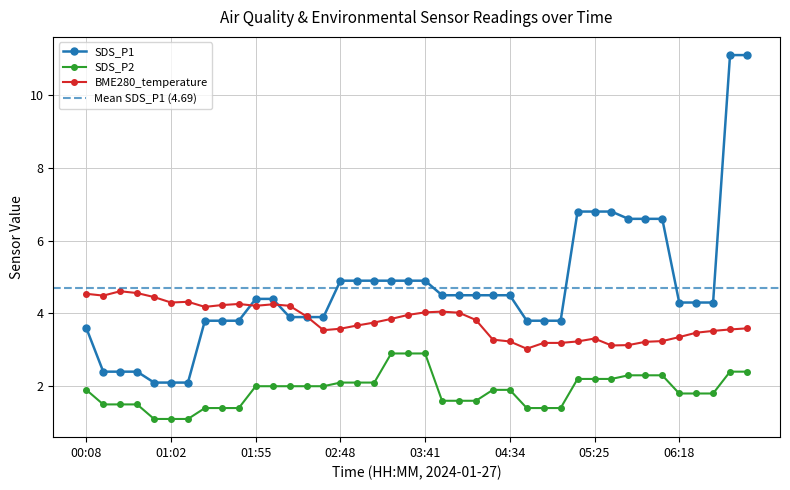

Reading right to left, extract all data points from this chart.

BME280_temperature: 3.6	3.6	3.5	3.5	3.4	3.2	3.2	3.1	3.1	3.3	3.2	3.2	3.2	3.0	3.2	3.3	3.8	4.0	4.0	4.0	4.0	3.9	3.8	3.7	3.6	3.5	3.9	4.2	4.2	4.2	4.3	4.2	4.2	4.3	4.3	4.5	4.6	4.6	4.5	4.5
SDS_P1: 11.1	11.1	4.3	4.3	4.3	6.6	6.6	6.6	6.8	6.8	6.8	3.8	3.8	3.8	4.5	4.5	4.5	4.5	4.5	4.9	4.9	4.9	4.9	4.9	4.9	3.9	3.9	3.9	4.4	4.4	3.8	3.8	3.8	2.1	2.1	2.1	2.4	2.4	2.4	3.6
SDS_P2: 2.4	2.4	1.8	1.8	1.8	2.3	2.3	2.3	2.2	2.2	2.2	1.4	1.4	1.4	1.9	1.9	1.6	1.6	1.6	2.9	2.9	2.9	2.1	2.1	2.1	2.0	2.0	2.0	2.0	2.0	1.4	1.4	1.4	1.1	1.1	1.1	1.5	1.5	1.5	1.9